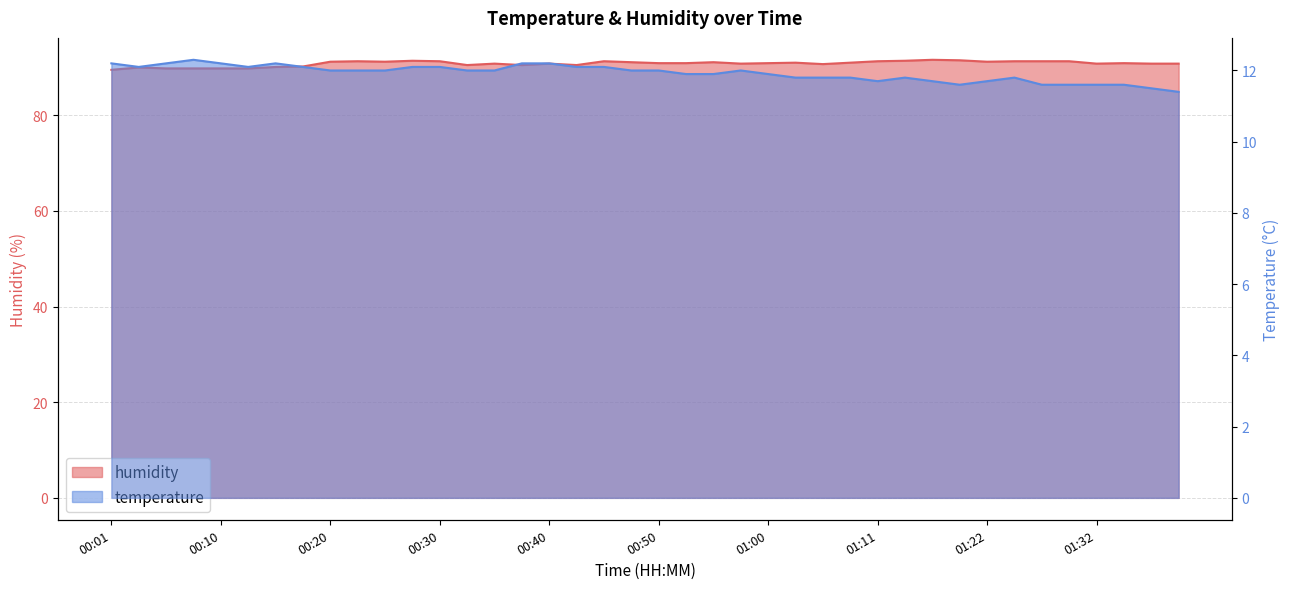

Reading left to right, extract all data points from this chart.

temperature: 00:01=12.2	00:03=12.1	00:06=12.2	00:08=12.3	00:10=12.2	00:13=12.1	00:15=12.2	00:18=12.1	00:20=12.0	00:23=12.0	00:25=12.0	00:28=12.1	00:30=12.1	00:33=12.0	00:35=12.0	00:38=12.2	00:40=12.2	00:43=12.1	00:45=12.1	00:48=12.0	00:50=12.0	00:53=11.9	00:55=11.9	00:58=12.0	01:00=11.9	01:03=11.8	01:06=11.8	01:09=11.8	01:11=11.7	01:14=11.8	01:17=11.7	01:19=11.6	01:22=11.7	01:24=11.8	01:27=11.6	01:29=11.6	01:32=11.6	01:34=11.6	01:37=11.5	01:40=11.4
humidity: 00:01=89.5	00:03=90.0	00:06=89.8	00:08=89.8	00:10=89.8	00:13=89.8	00:15=90.1	00:18=90.2	00:20=91.2	00:23=91.3	00:25=91.2	00:28=91.4	00:30=91.3	00:33=90.5	00:35=90.8	00:38=90.5	00:40=90.8	00:43=90.5	00:45=91.3	00:48=91.1	00:50=90.9	00:53=90.9	00:55=91.1	00:58=90.8	01:00=90.9	01:03=91.0	01:06=90.7	01:09=91.0	01:11=91.3	01:14=91.4	01:17=91.6	01:19=91.5	01:22=91.2	01:24=91.3	01:27=91.3	01:29=91.3	01:32=90.8	01:34=90.9	01:37=90.8	01:40=90.8